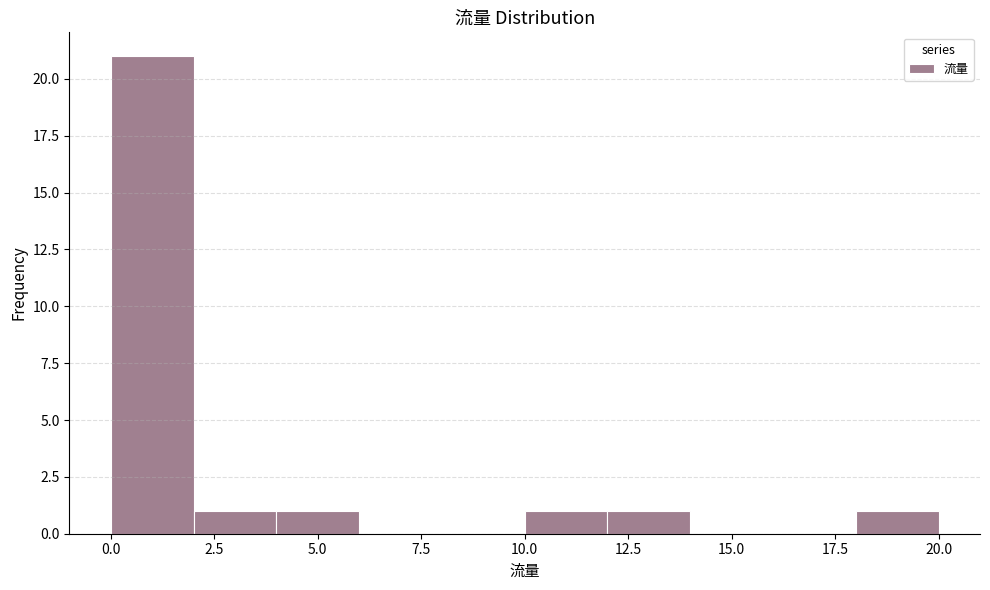

How tall is the bar that spans 12 to 14 on the x-axis? The values are not printed on the chart, so give them approximately, as read against the axis.

1